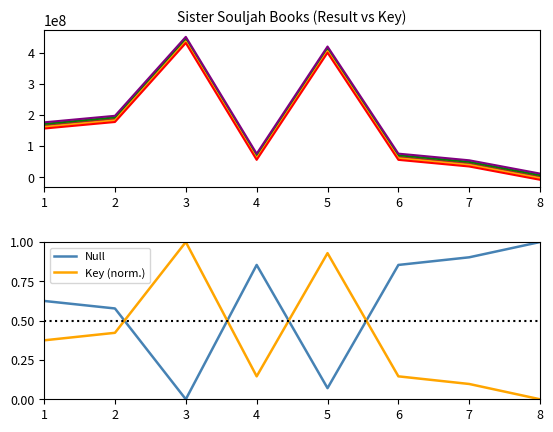

Rank the categories by value from lowest to highest.

8, 7, 4, 6, 1, 2, 5, 3